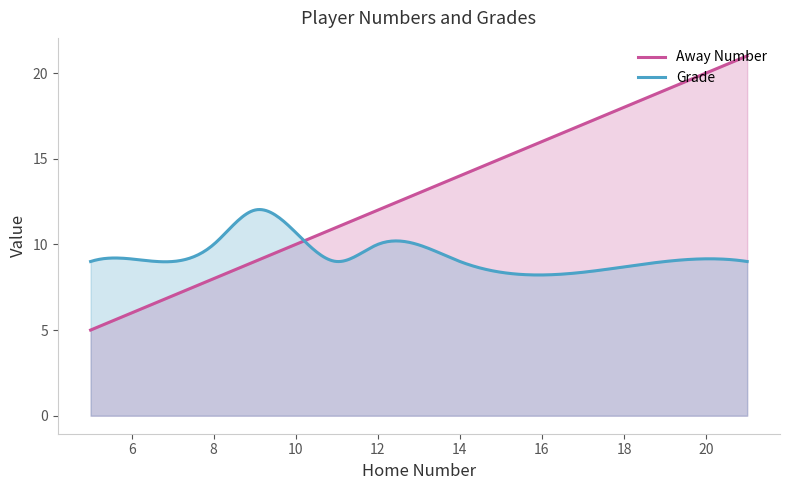

Is it true that Away Number equals 14 at 14?

True